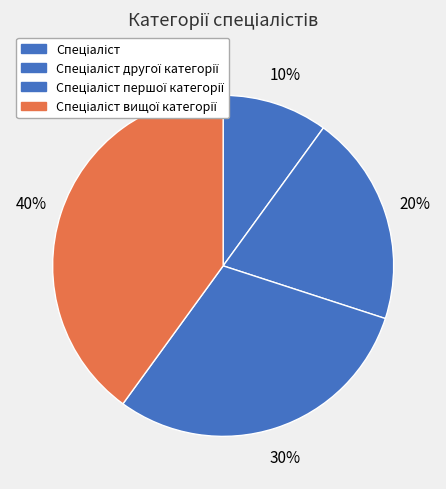

Combined, do Спеціаліст and Спеціаліст вищої категорії account for over 50%?

No